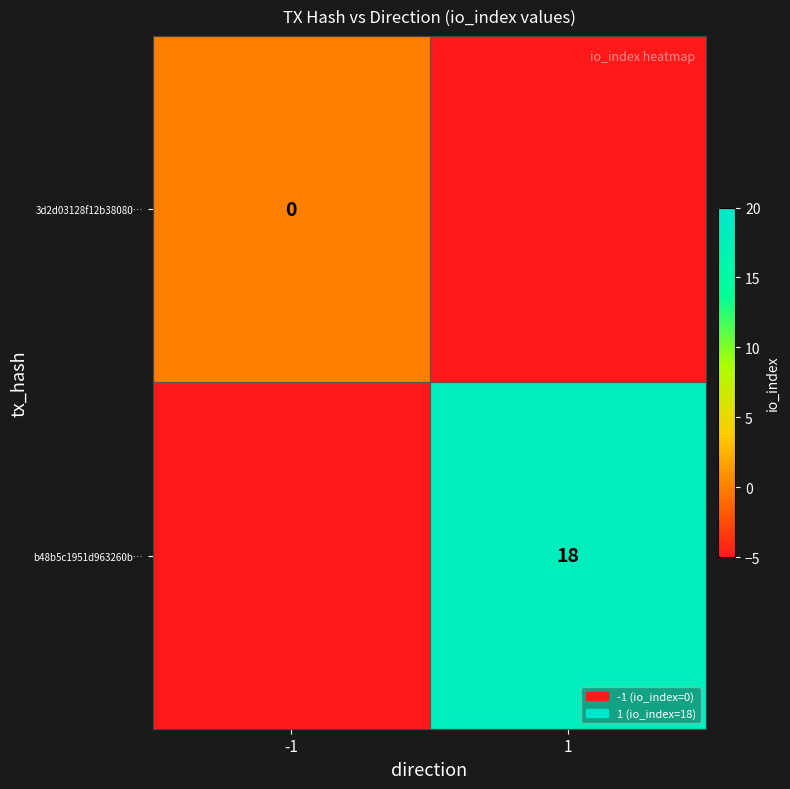

The b48b5c1951d963260b… series shows 32 at 1. True or false?

False